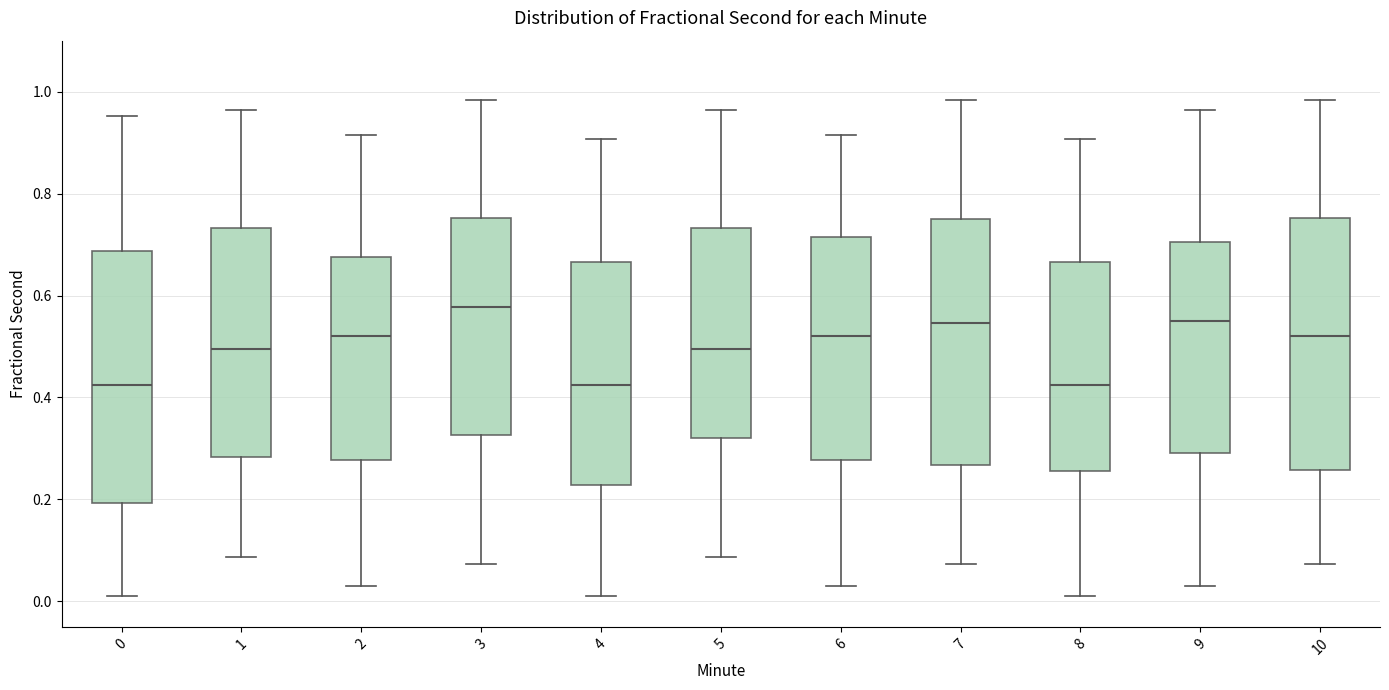

Where is the lower edge of the box at x = 0 on the y-axis? The values are not printed on the chart, so give them approximately, as read against the axis.

0.20